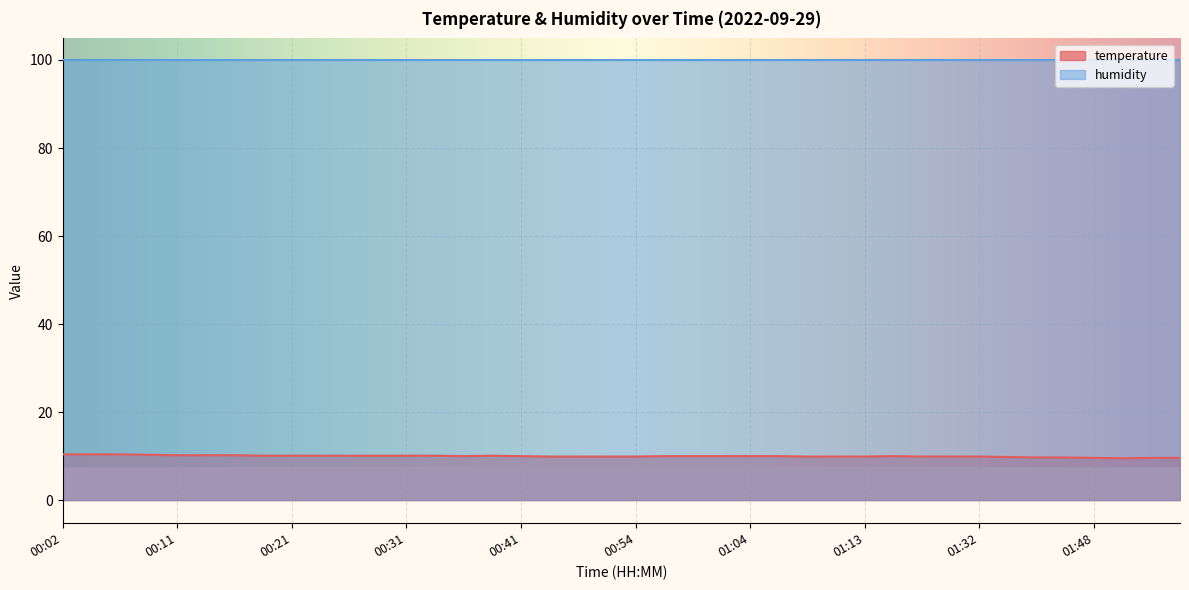

What is the maximum value shown in the chart?

99.9